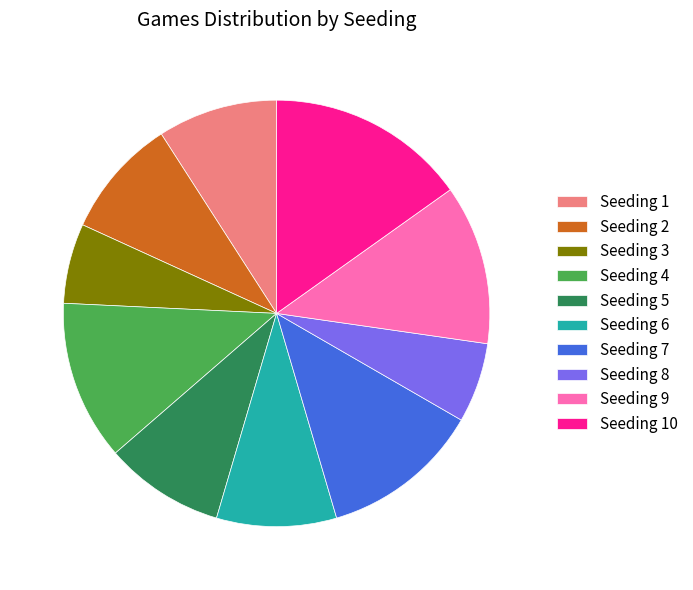

Approximately how many times larger is the value at Seeding 6 compared to Seeding 1?

1.0